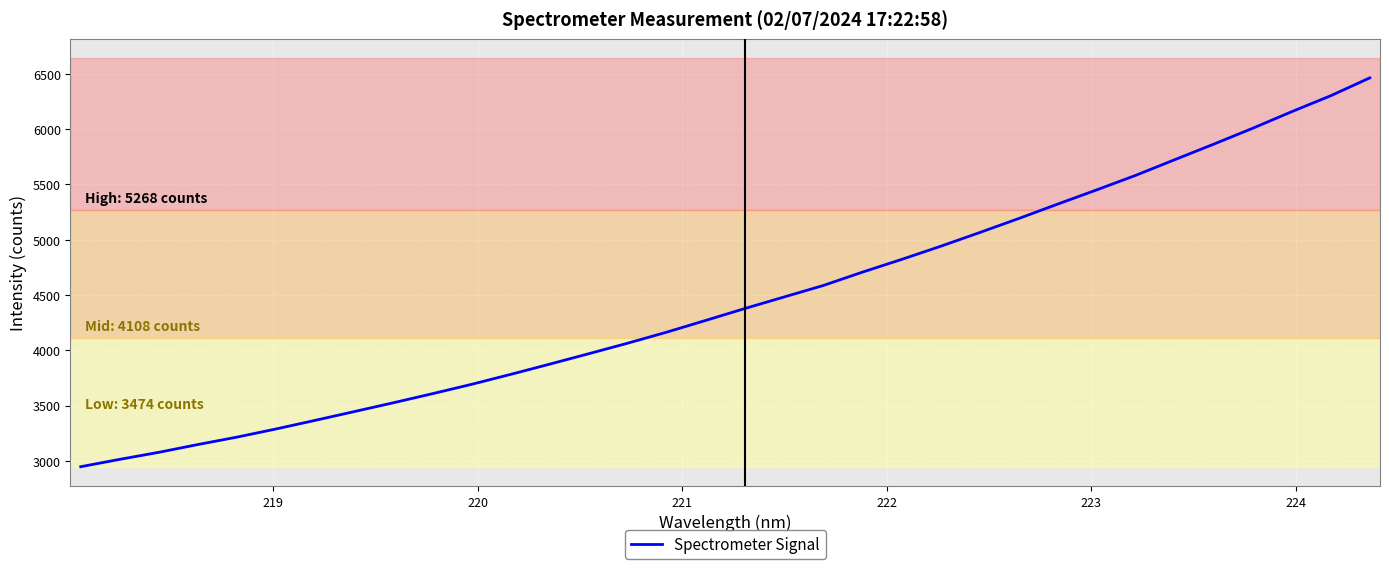

What is the maximum value shown in the chart?

6464.1